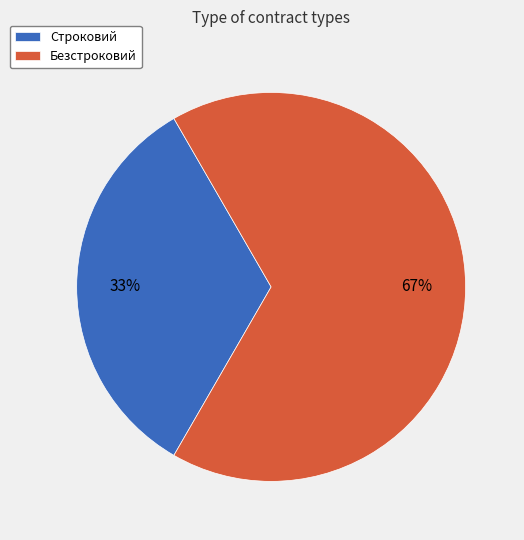

Is there any slice that represents more than half of the pie?

Yes